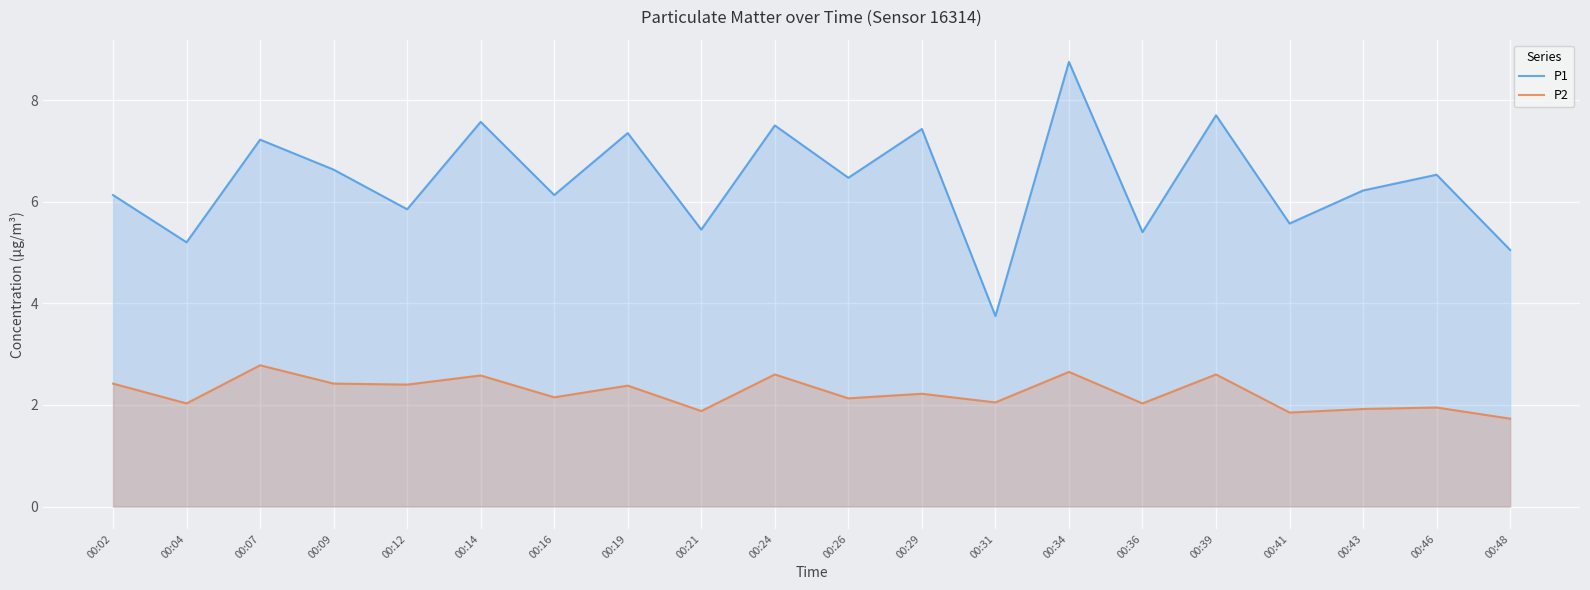

At which category is the sum across all series the highest?

00:34